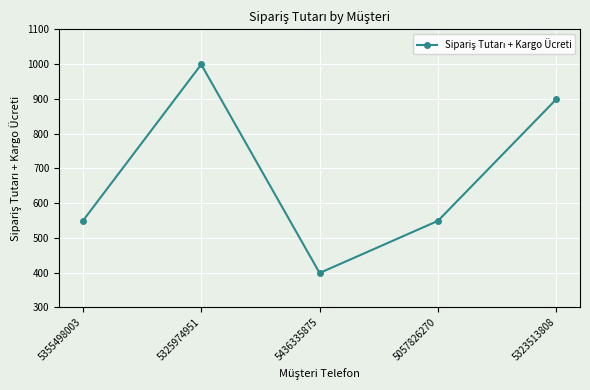

Does the chart display data point markers on the line(s)?

Yes